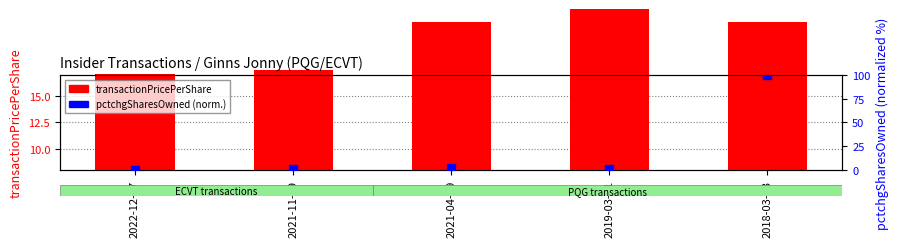

At how many categories does at least one series exceed 73?

1